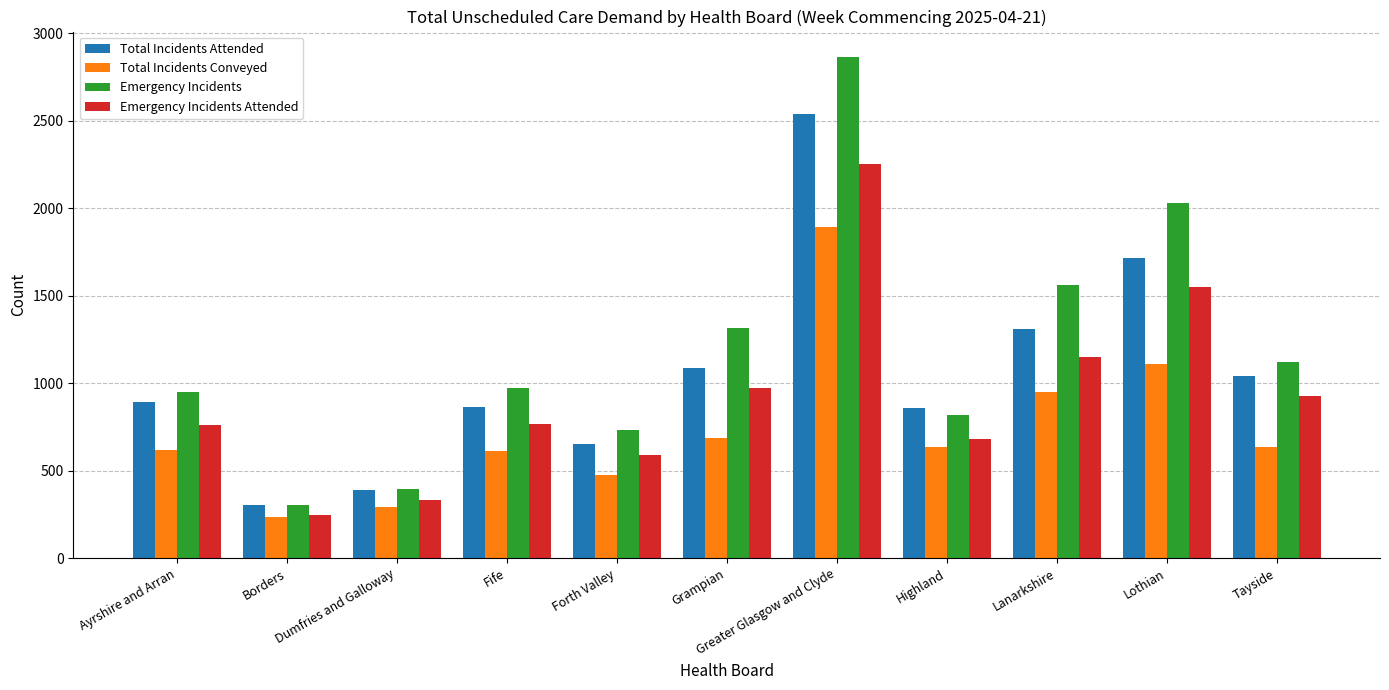

At which category does the chart reach its minimum across all series?

Borders